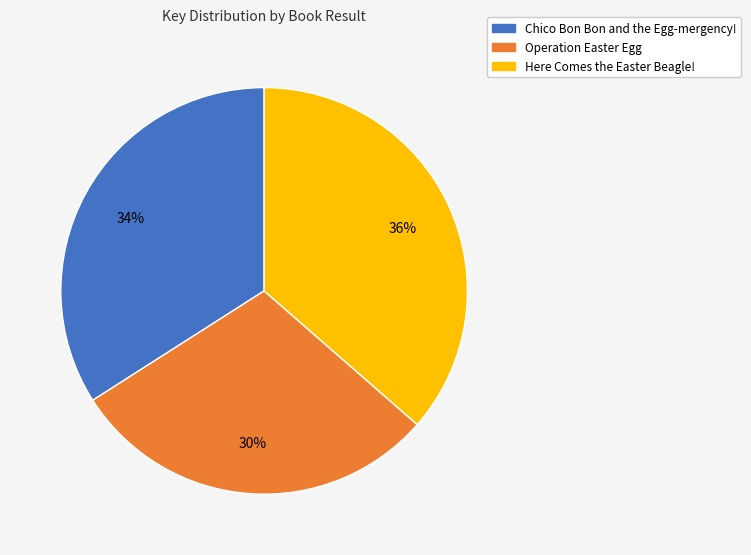

The Operation Easter Egg slice represents 30% of the pie. True or false?

True